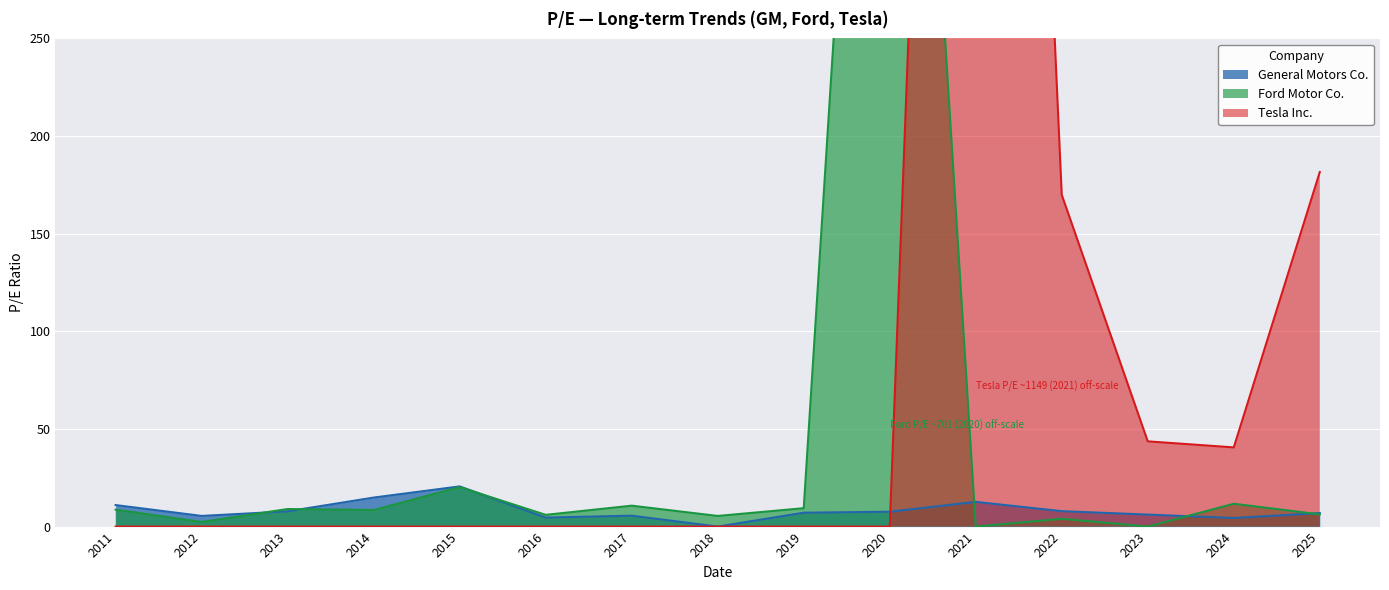

How many interior local valleys does the General Motors Co. series have?

4